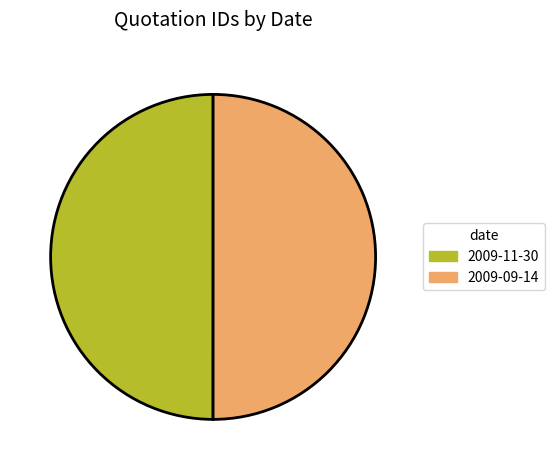

True or false: 2009-11-30 accounts for 50% of the total.

True